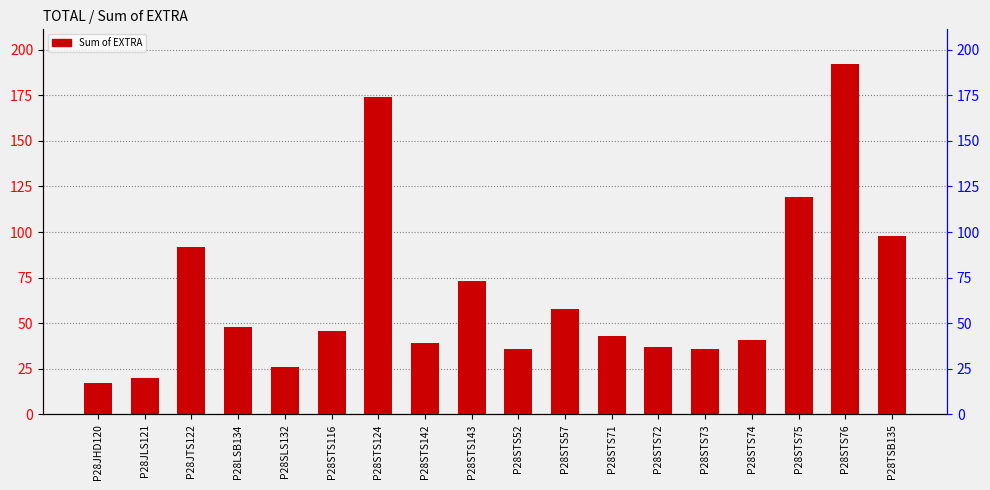

List the labels in order of value, smallest first.

P28JHD120, P28JLS121, P28SLS132, P28STS52, P28STS73, P28STS72, P28STS142, P28STS74, P28STS71, P28STS116, P28LSB134, P28STS57, P28STS143, P28JTS122, P28TSB135, P28STS75, P28STS124, P28STS76